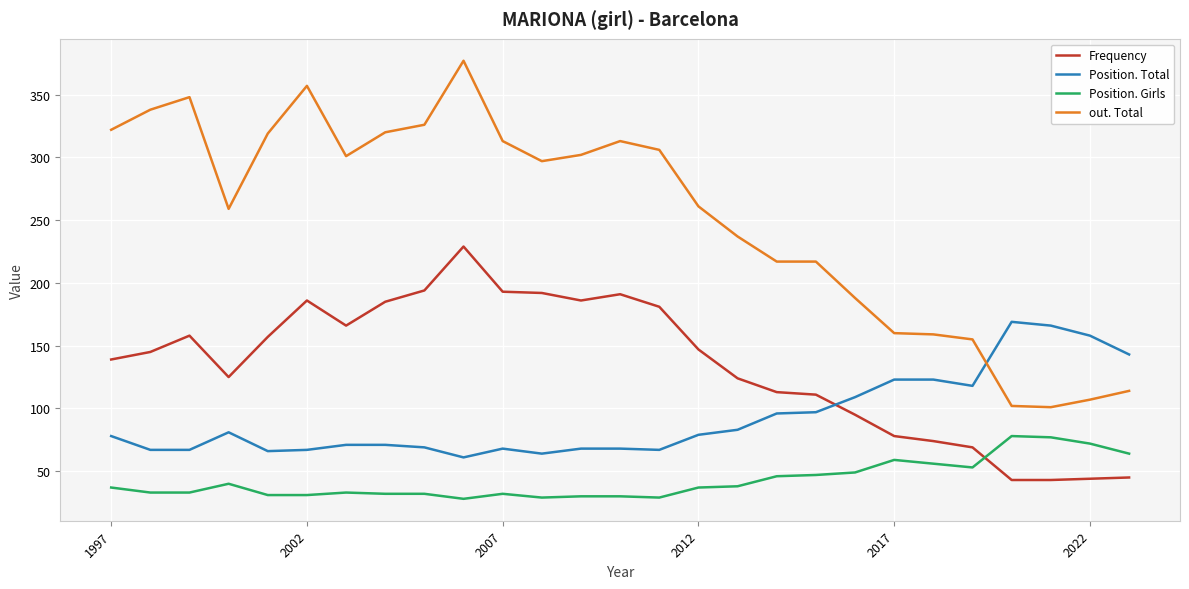

Which series has the largest total across all categories?

out. Total